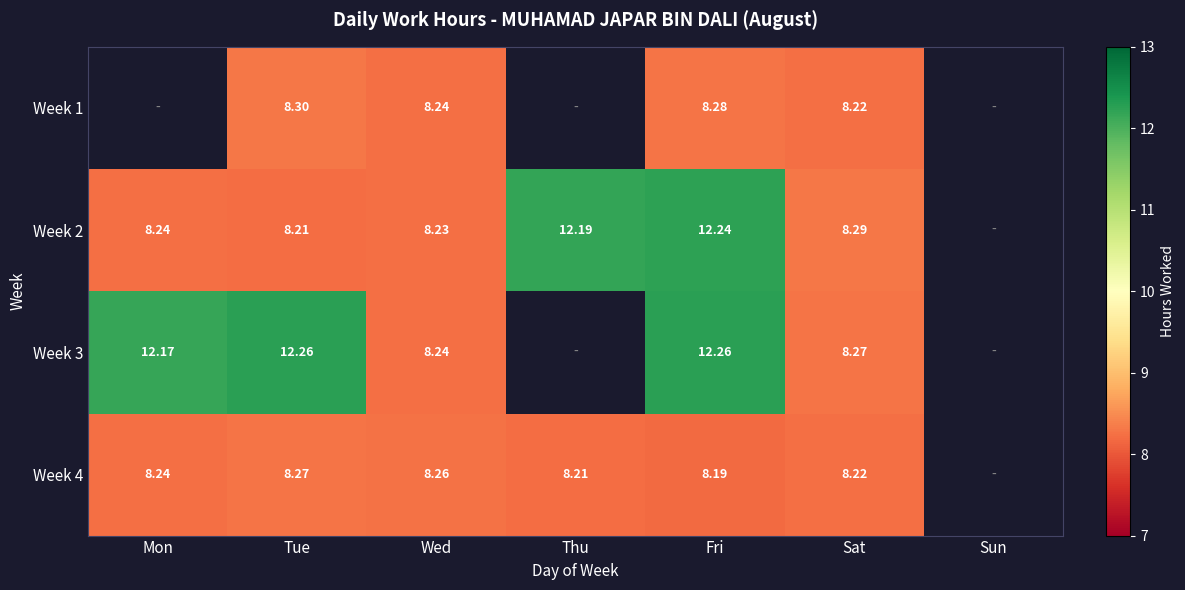

The Week 2 series shows 8.3 at Sat. True or false?

True